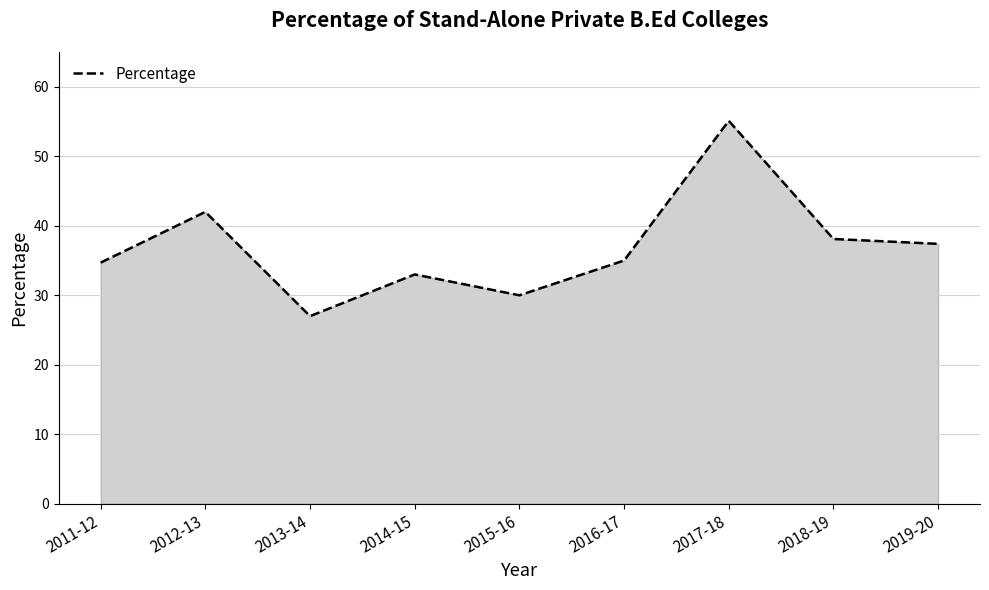

What is the sum of all values?

332.3